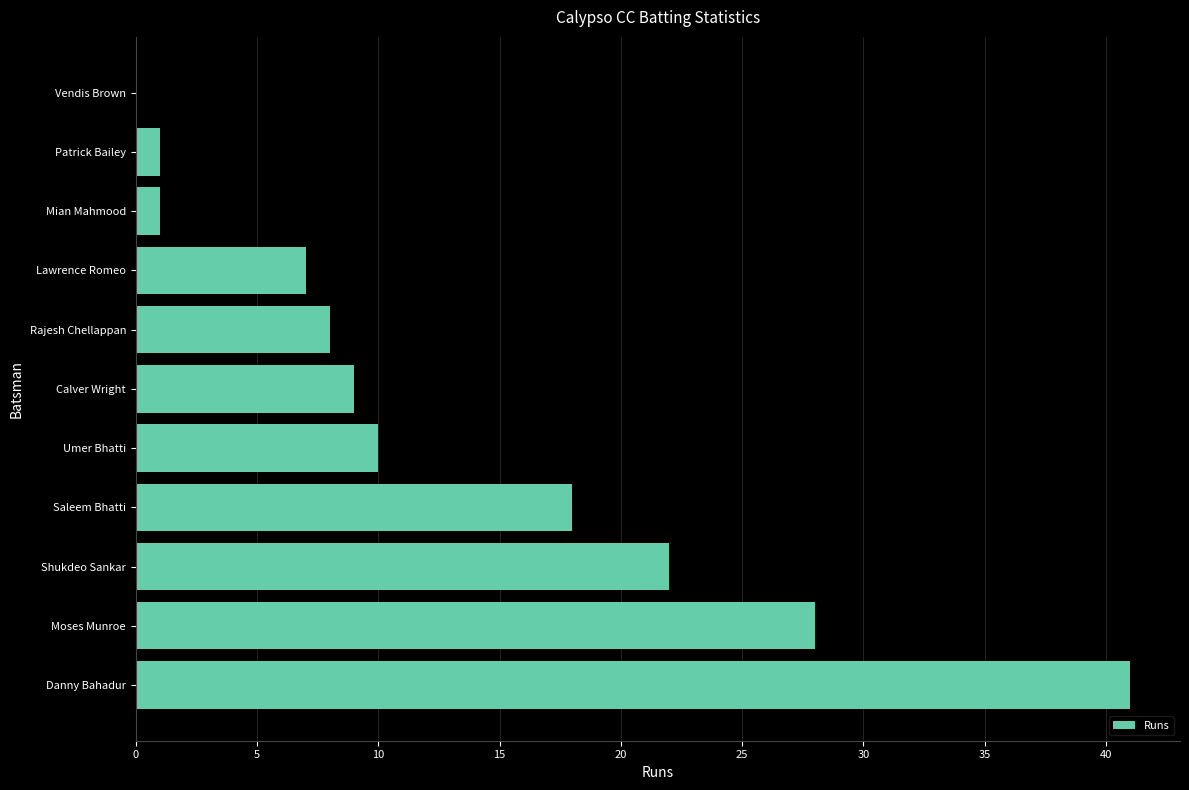

Reading top to bottom, extract all data points from this chart.

Vendis Brown=0	Patrick Bailey=1	Mian Mahmood=1	Lawrence Romeo=7	Rajesh Chellappan=8	Calver Wright=9	Umer Bhatti=10	Saleem Bhatti=18	Shukdeo Sankar=22	Moses Munroe=28	Danny Bahadur=41